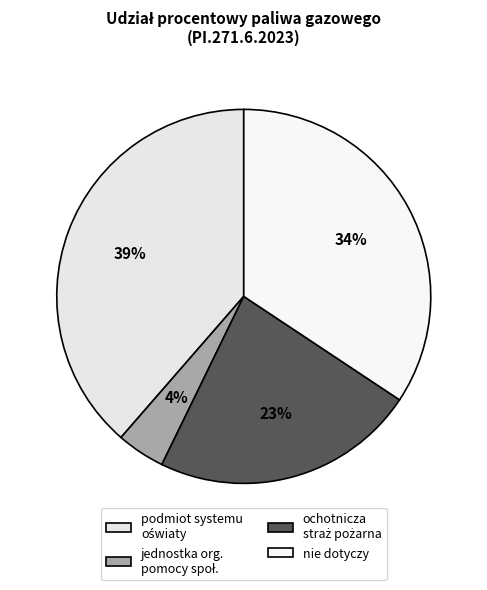

Is it true that podmiot systemu oświaty is 39% of the pie?

True